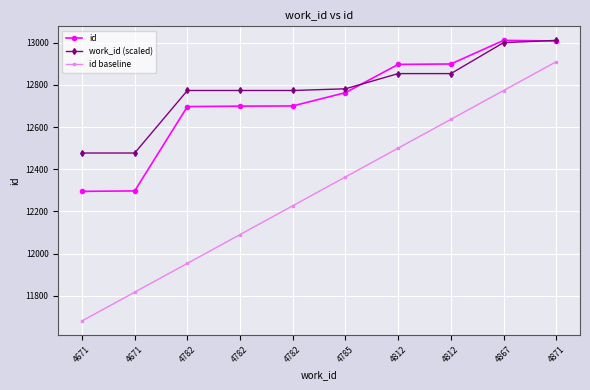

What is the smallest value displayed?

11680.2